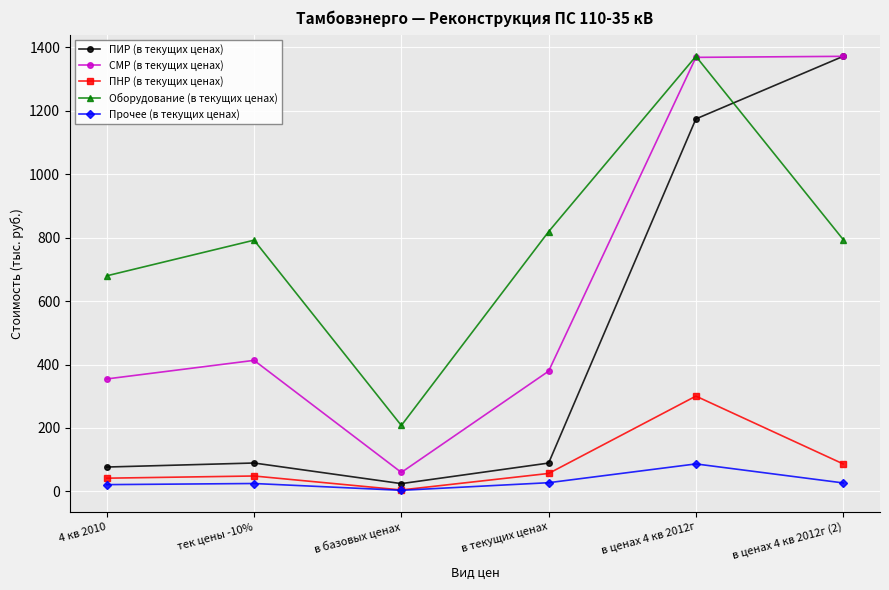

Which series ends up on top after the final intersection of СМР (в текущих ценах) and Оборудование (в текущих ценах)?

СМР (в текущих ценах)